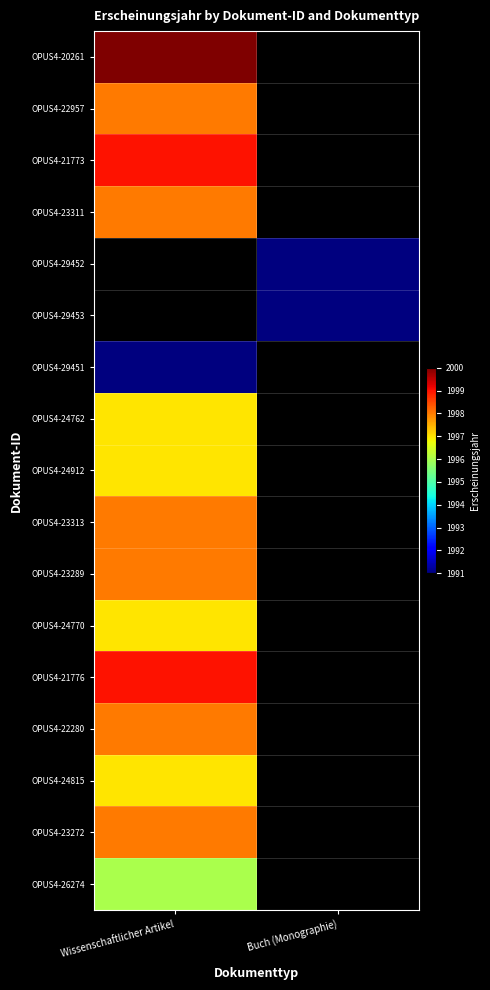

Which series has the largest range (max minus min)?

OPUS4-20261